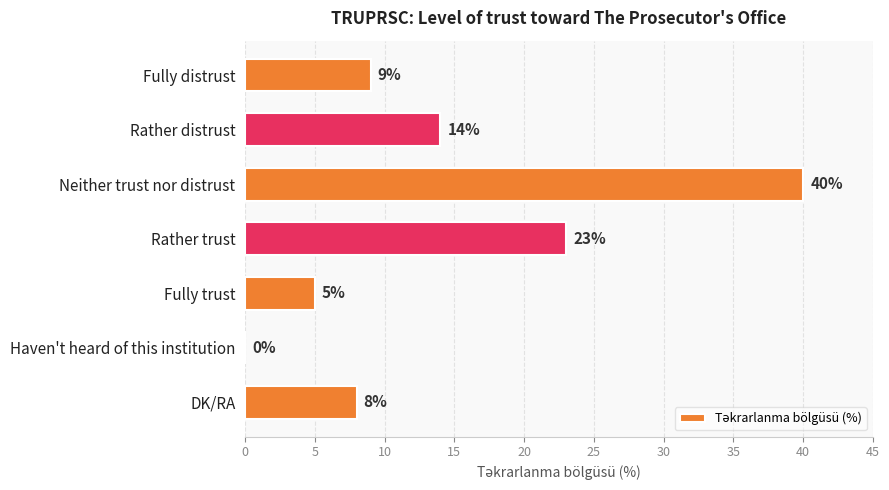

Is it true that the value at Haven't heard of this institution is 0?

True